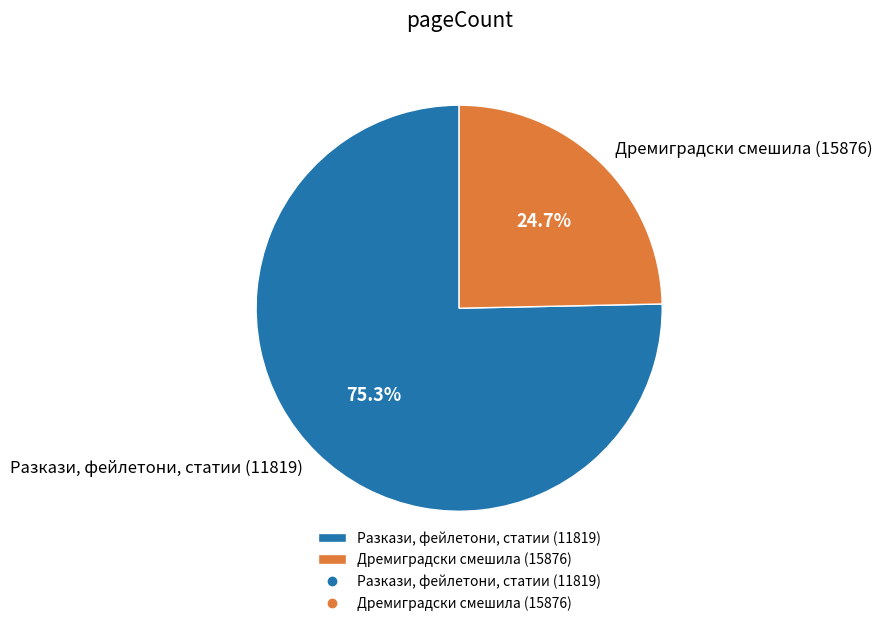

Which category has the smallest portion of the pie?

Дремиградски смешила (15876)